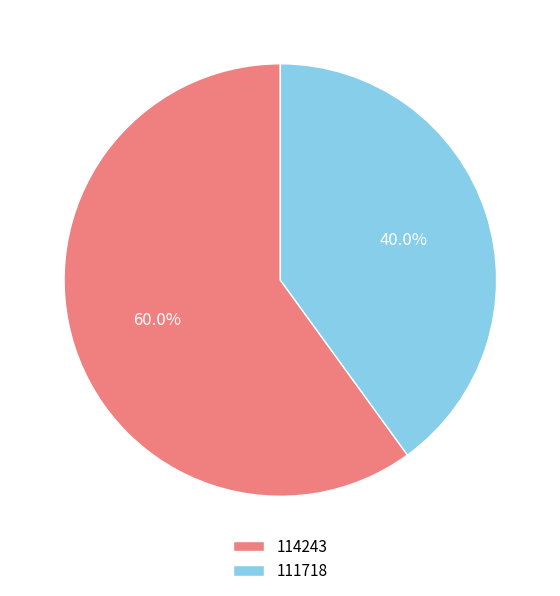

Which category has the biggest portion of the pie?

114243